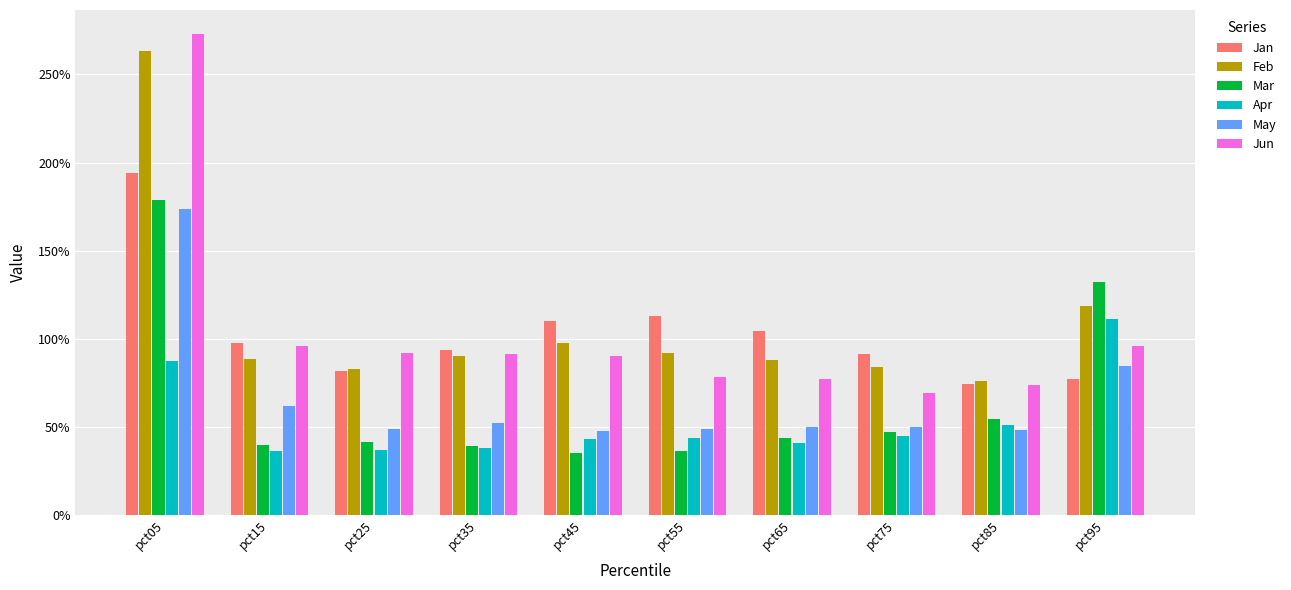

Are the bars horizontal?

No